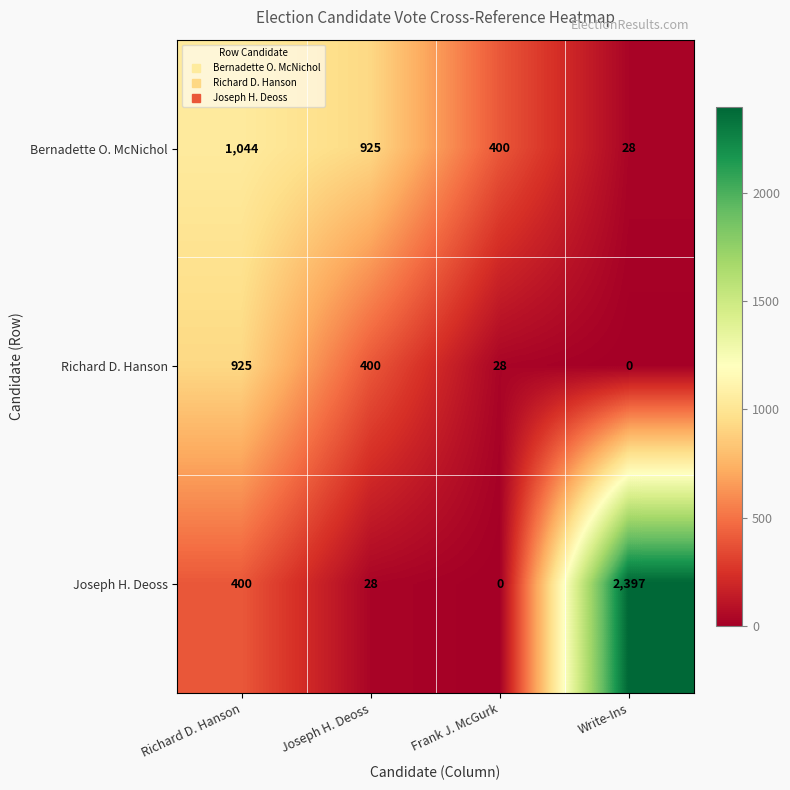

Which series has the largest range (max minus min)?

Joseph H. Deoss